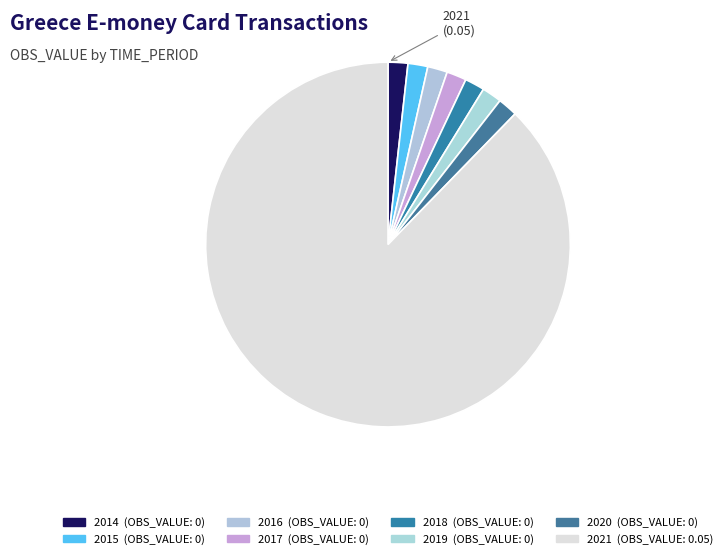

Combined, what portion of the pie is 2021 and 2017?

100.0%